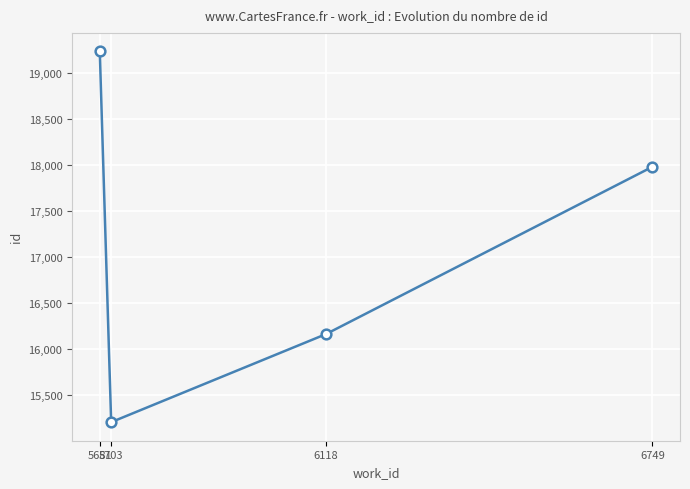

What is the value of the 4th point from the left?

17978